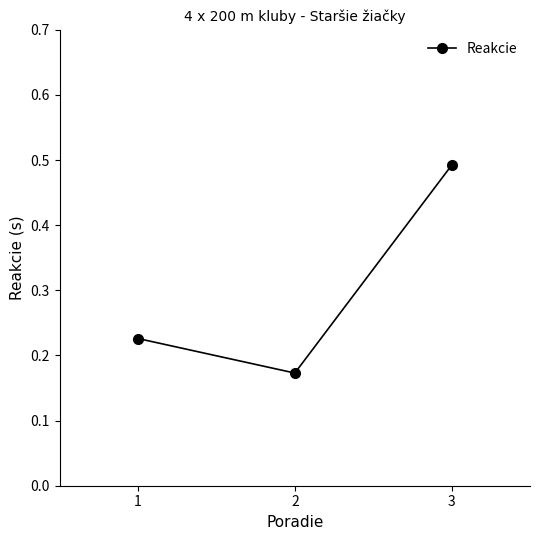

Which label corresponds to the largest value in the chart?

3